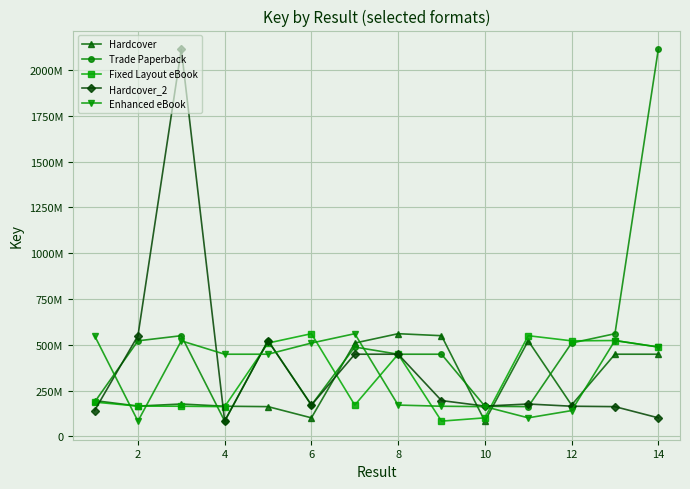

Is this an area chart (filled region under the line)?

No